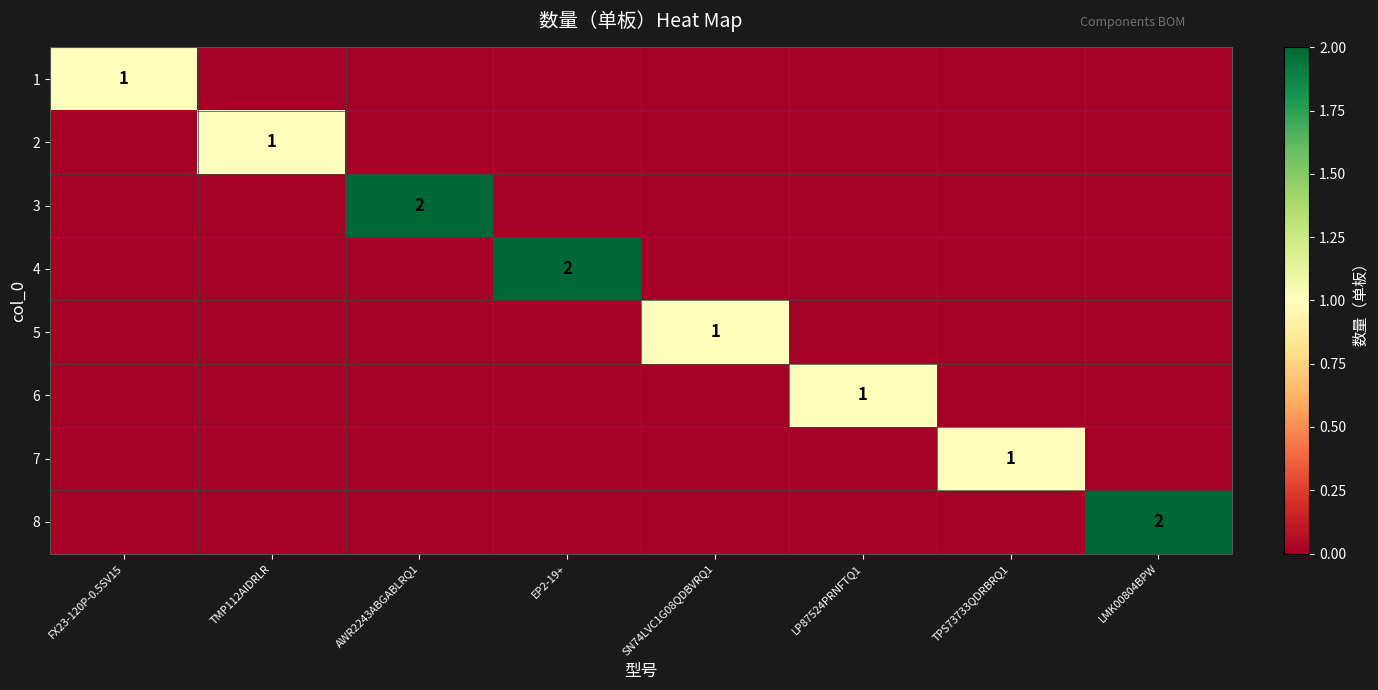

How many categories are shown in the chart?

8